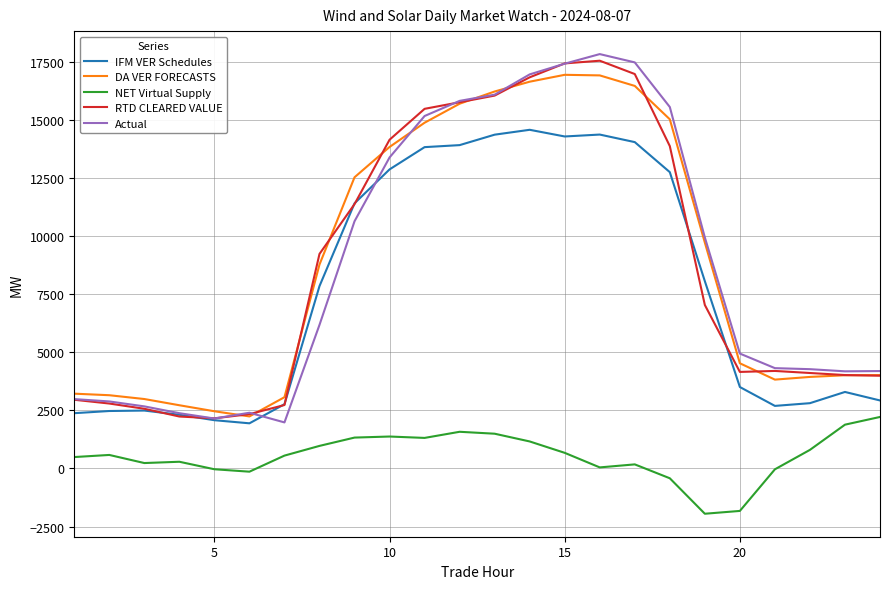

True or false: DA VER FORECASTS and NET Virtual Supply cross at least once.

False